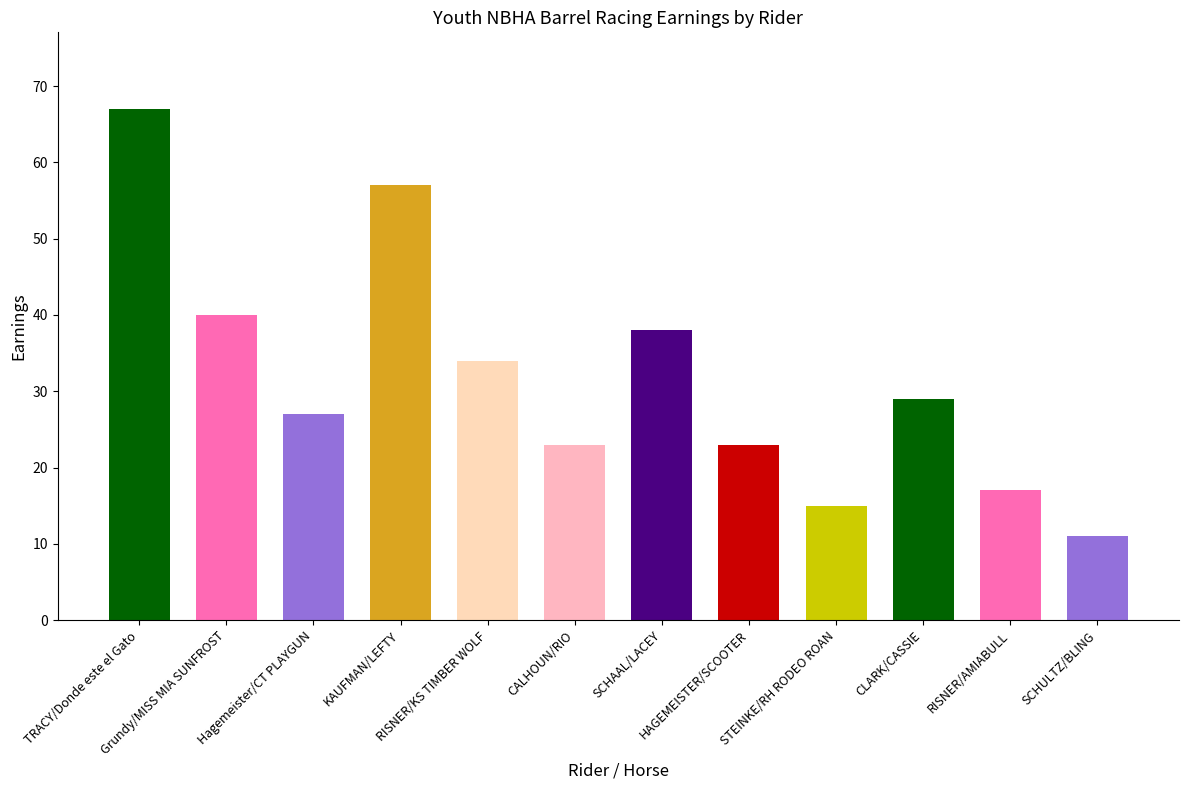

What is the label of the 3rd bar from the right?

CLARK/CASSIE